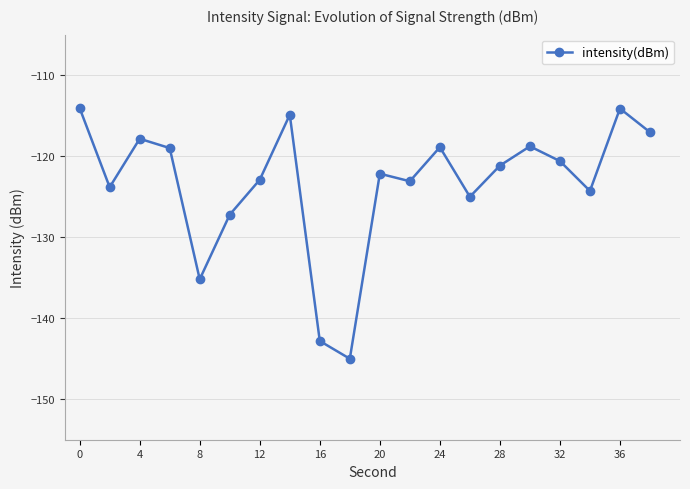

What is the smallest value displayed?

-145.0